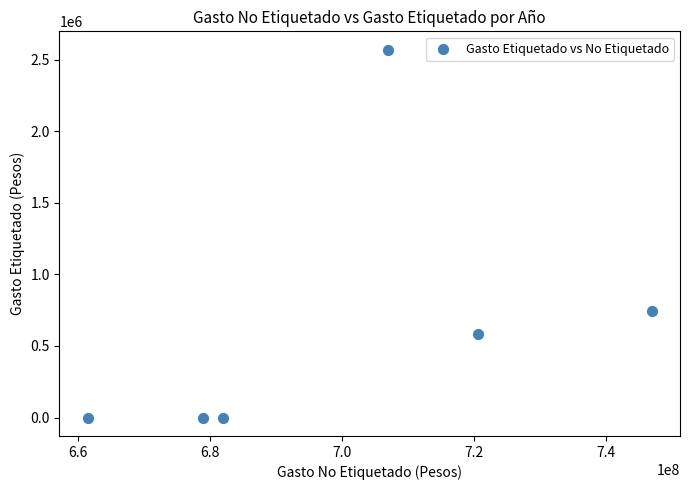

What Y value in the scatter plot is closest to 1284187?

742013.0